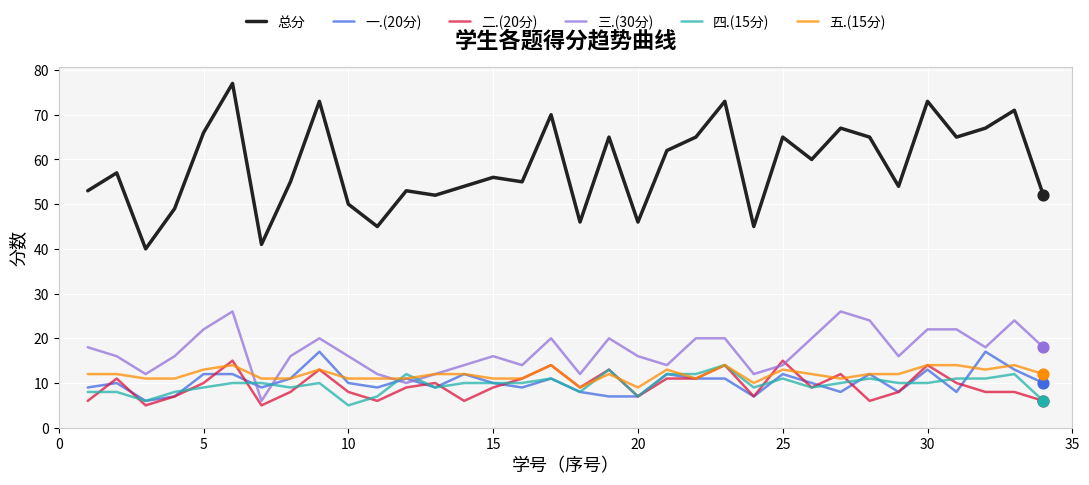

Which series has the largest total across all categories?

总分